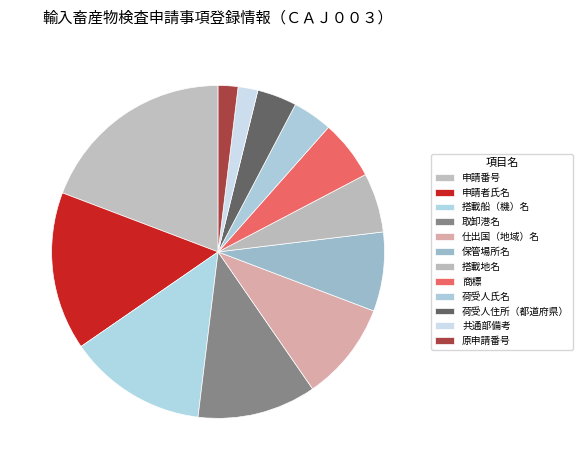

What is the change in value from 申請者氏名 to 搭載船（機）名?

-1